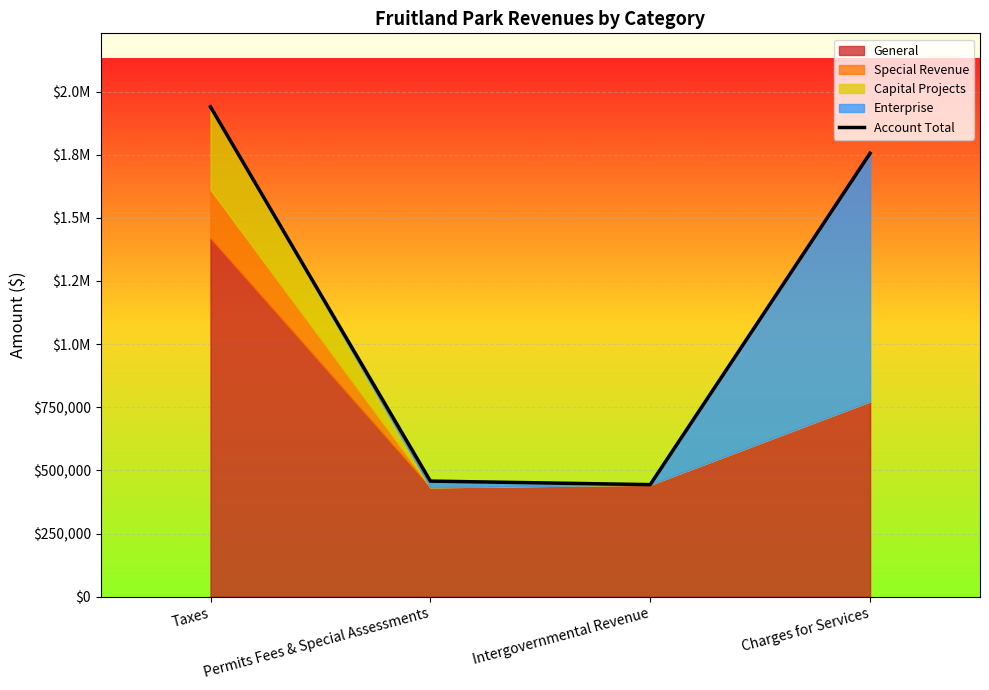

The value at Charges for Services is 1755773. True or false?

True